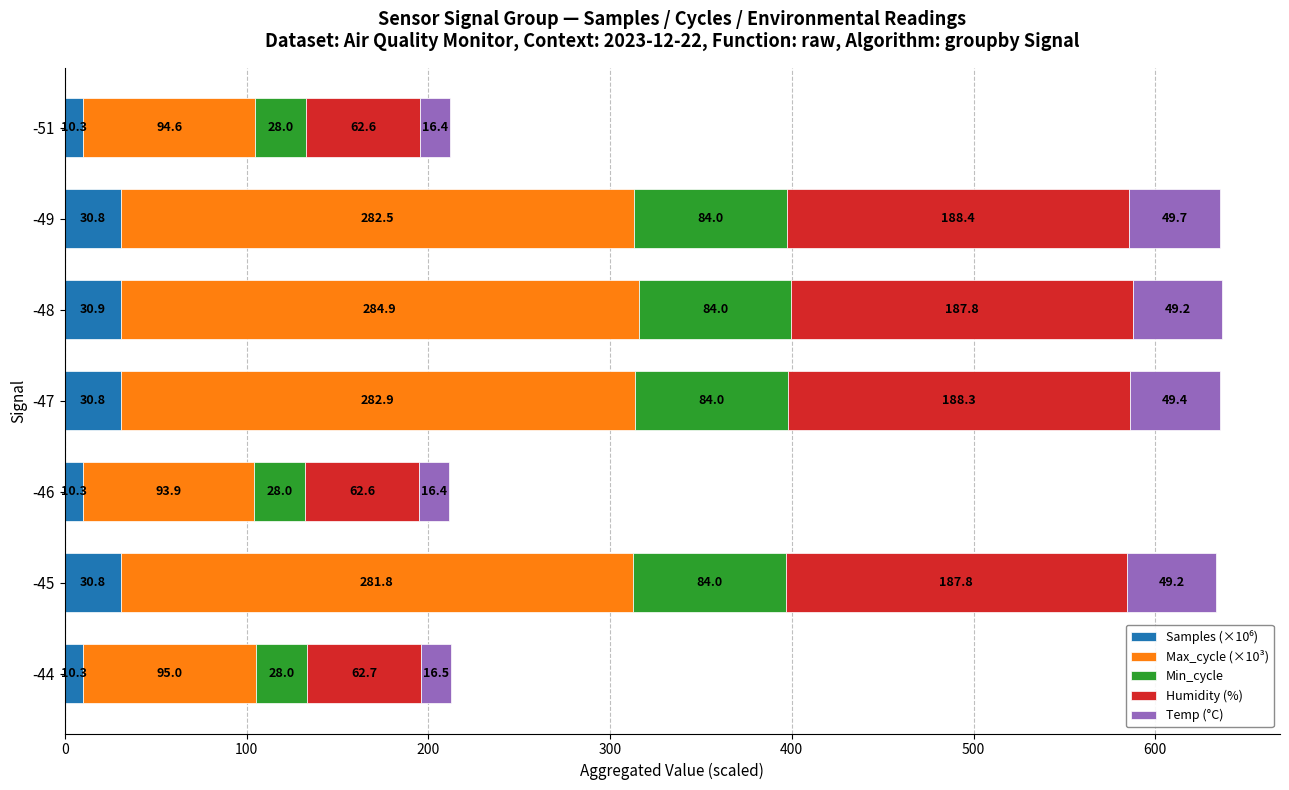

At which category is the sum across all series the highest?

-48